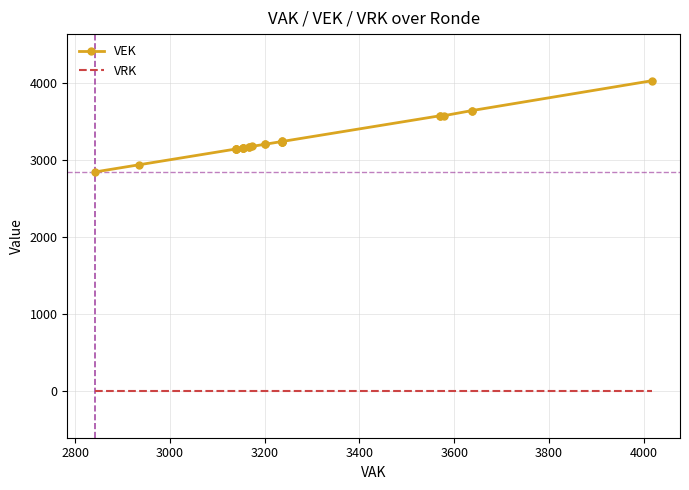

Which series has the widest spread of values?

VEK